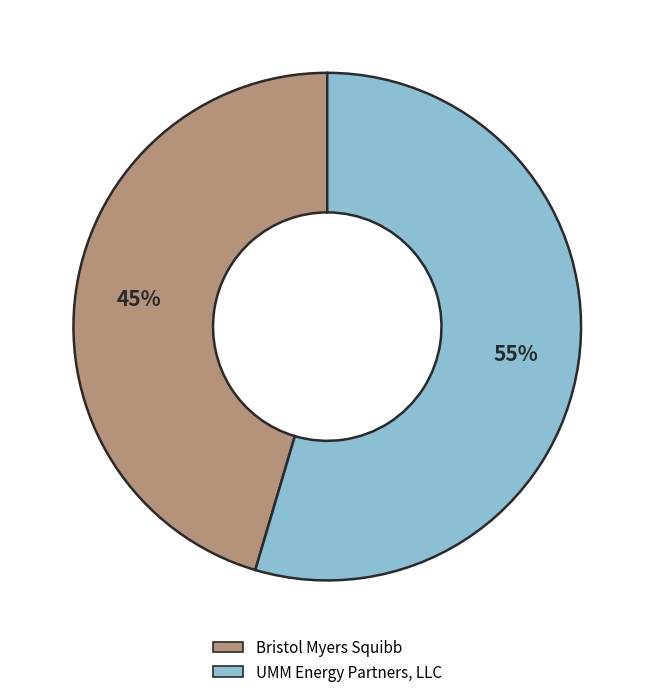

To the nearest percent, what is the combined percentage of UMM Energy Partners, LLC and Bristol Myers Squibb?

100%